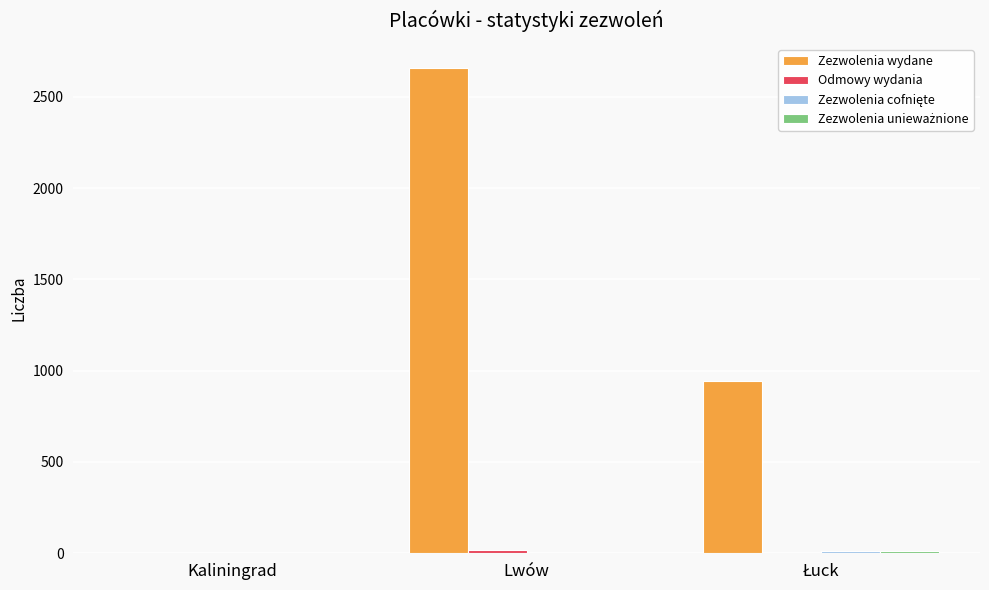

Which series has the largest total across all categories?

Zezwolenia wydane